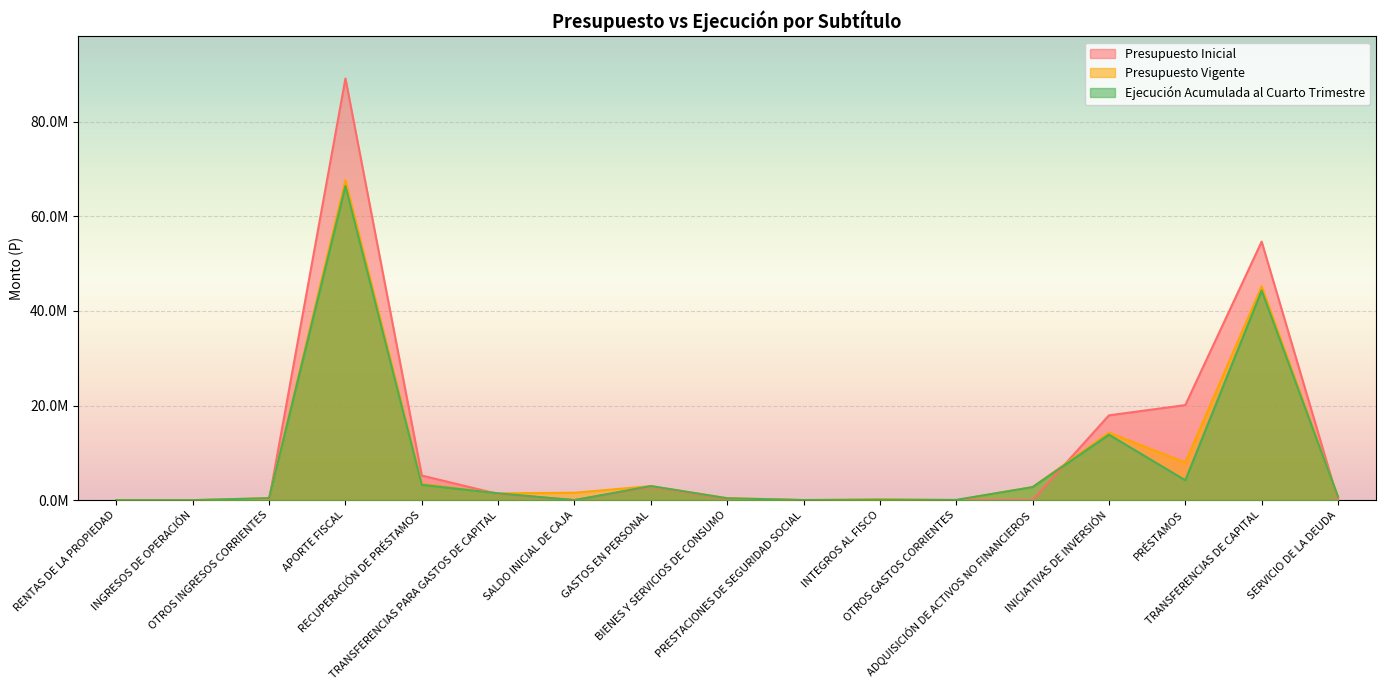

Which has a higher value, APORTE FISCAL or OTROS GASTOS CORRIENTES?

APORTE FISCAL